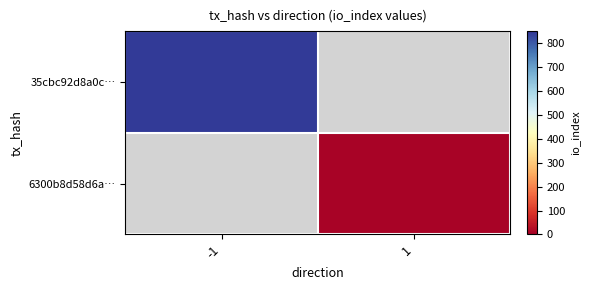

Which series has the largest range (max minus min)?

35cbc92d8a0c…